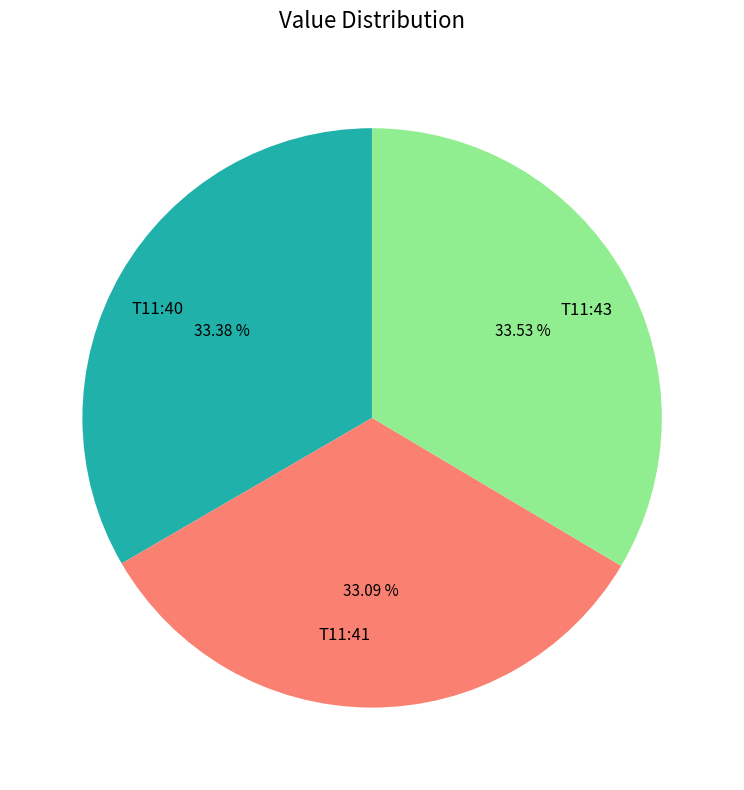

Is T11:40 the majority of the pie?

No